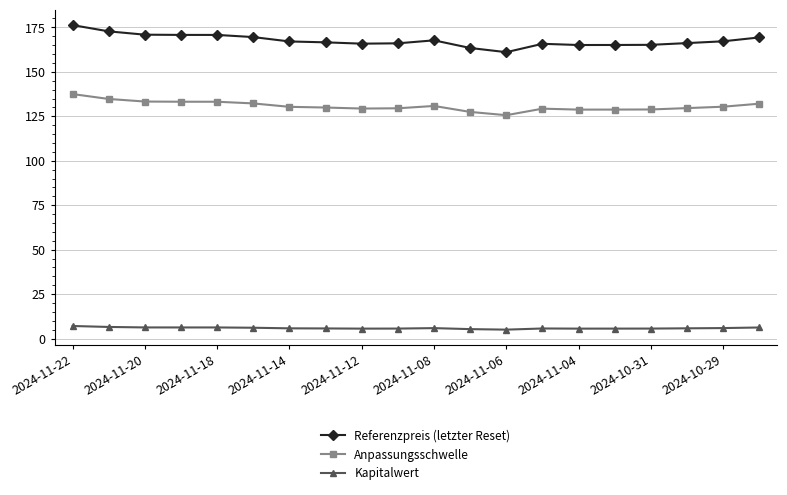

True or false: Anpassungsschwelle has more than 0 points higher than both neighbors.

True